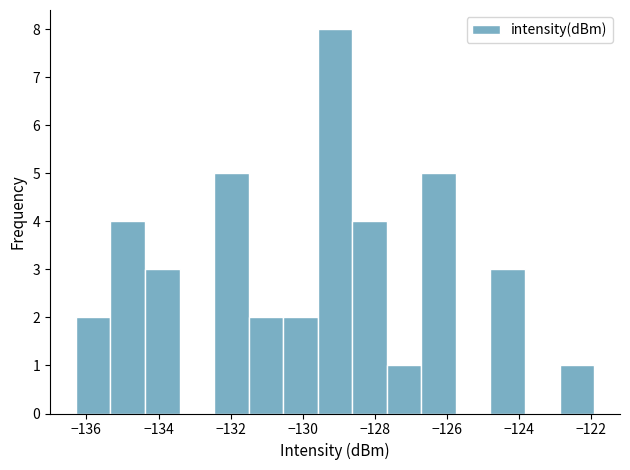

Reading left to right, list every bar in this chart as the range it spans on the x-axis followed by its height. Neither the bar edges nor the heights are printed on the chart, so give them approximately, as read against the axes.

-136.2 to -135.4: 2
-135.4 to -134.4: 4
-134.4 to -133.4: 3
-133.4 to -132.4: 0
-132.4 to -131.4: 5
-131.4 to -130.6: 2
-130.6 to -129.6: 2
-129.6 to -128.6: 8
-128.6 to -127.6: 4
-127.6 to -126.8: 1
-126.8 to -125.8: 5
-125.8 to -124.8: 0
-124.8 to -123.8: 3
-123.8 to -122.8: 0
-122.8 to -122.0: 1